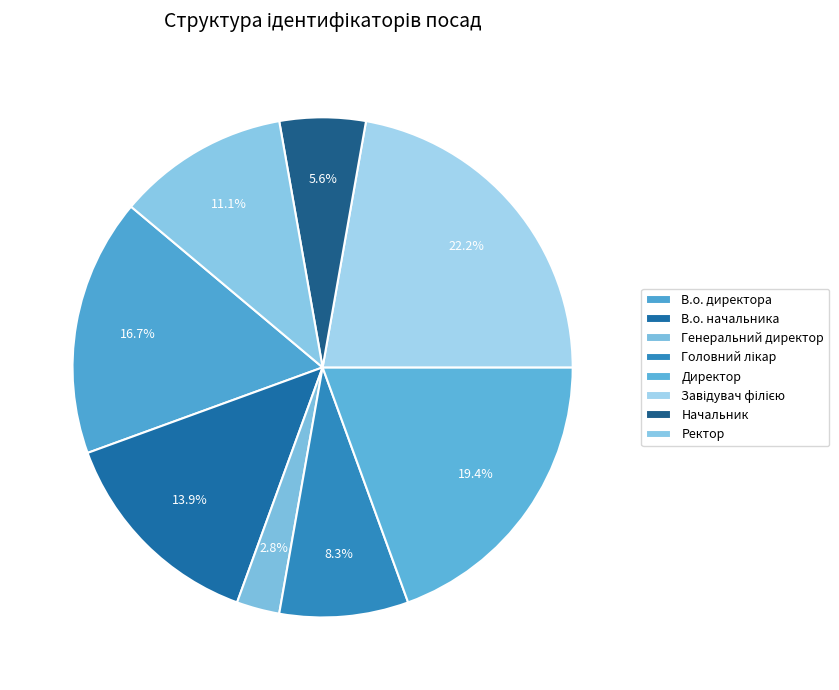

Does Начальник account for over 50% of the chart?

No